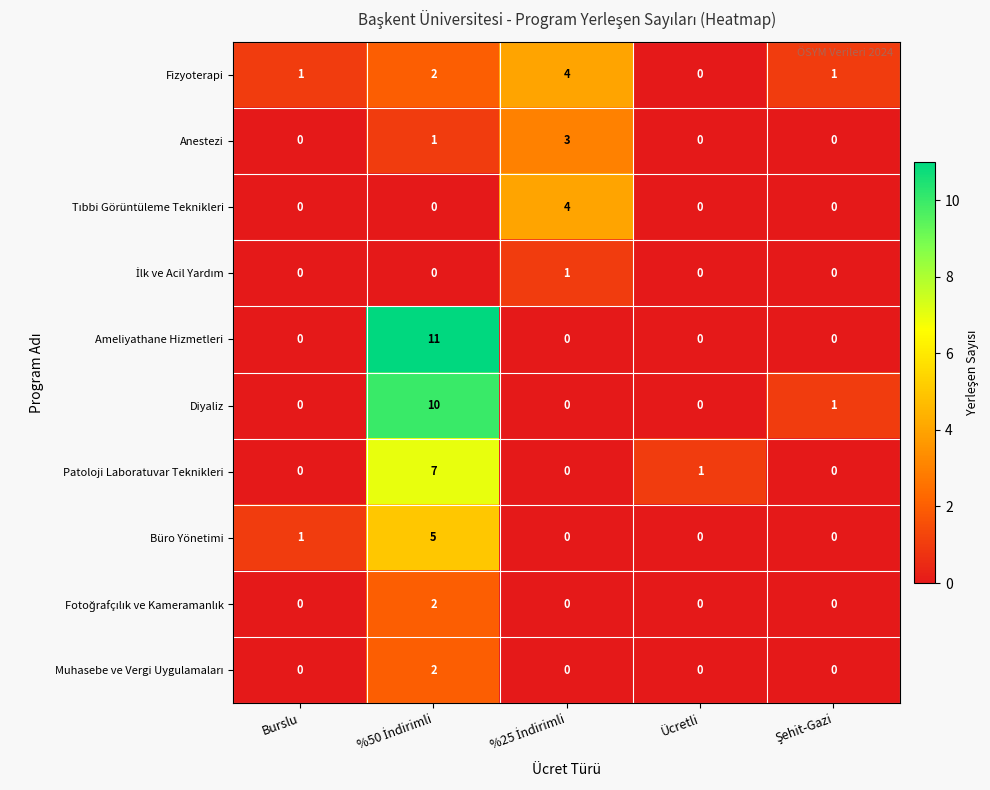

How many data points does each series have?

5